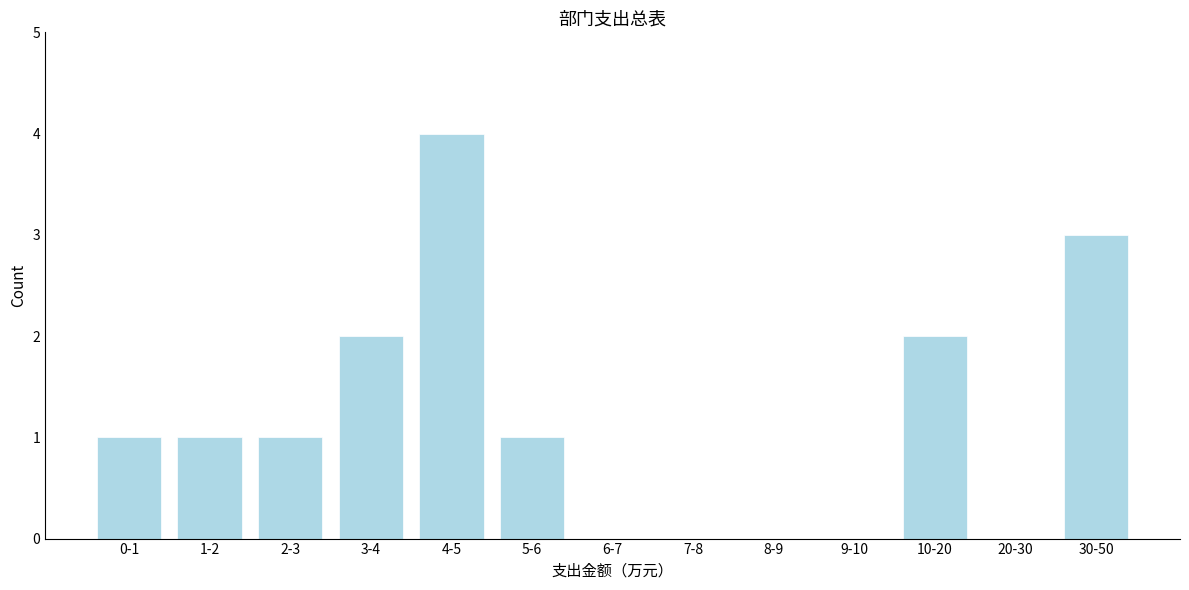

Reading left to right, extract all data points from this chart.

0-1=1	1-2=1	2-3=1	3-4=2	4-5=4	5-6=1	6-7=0	7-8=0	8-9=0	9-10=0	10-20=2	20-30=0	30-50=3